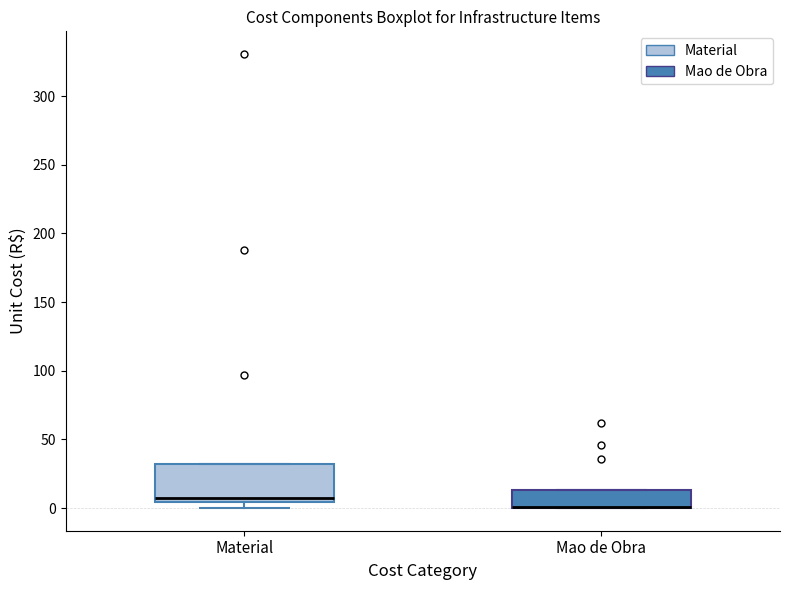

Reading left to right, read every box against the y-axis: the position of its median line, the range the box covers, and the ends of its whiskers. The values are not printed on the chart, so give them approximately, as read against the axis.

Material: median 5 (just above the box's lower edge), box 5 to 30, whiskers 0 to 30
Mao de Obra: median 0 (drawn on the box's lower edge), box 0 to 15, whiskers 0 to 15